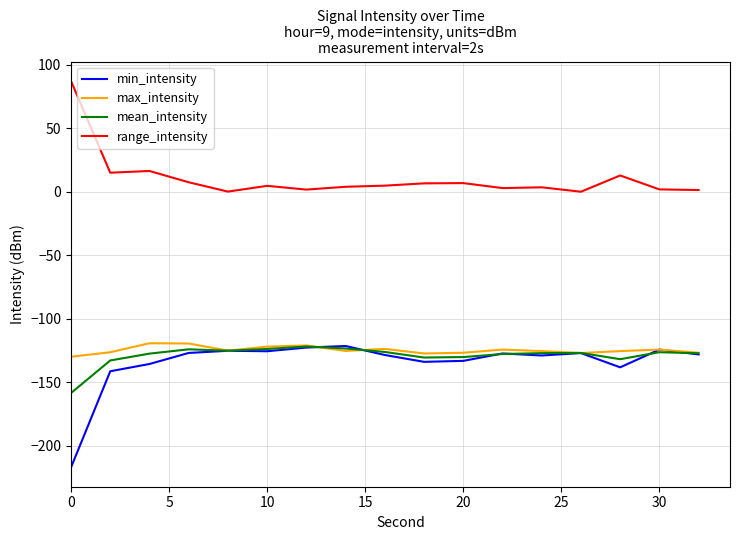

At how many categories does at least one series exceed 19?

1